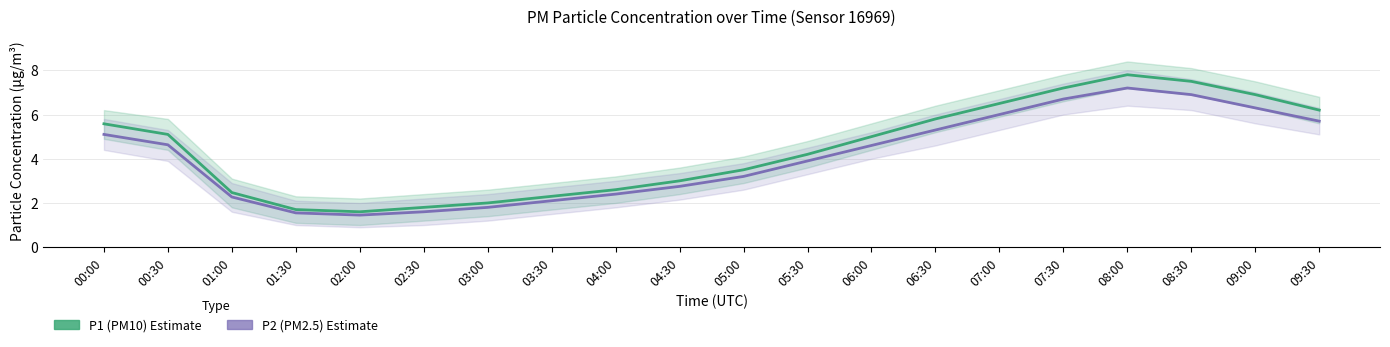

What is the label of the 19th point from the right?

00:30